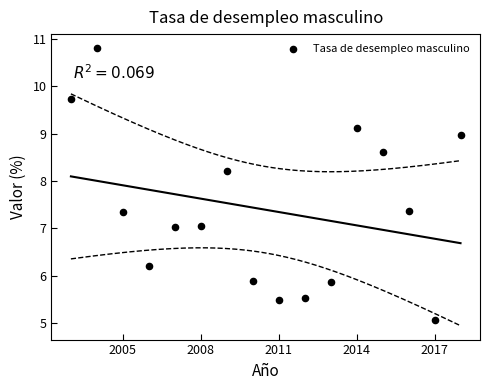

What is the range of Y values (max minus min)?

5.7